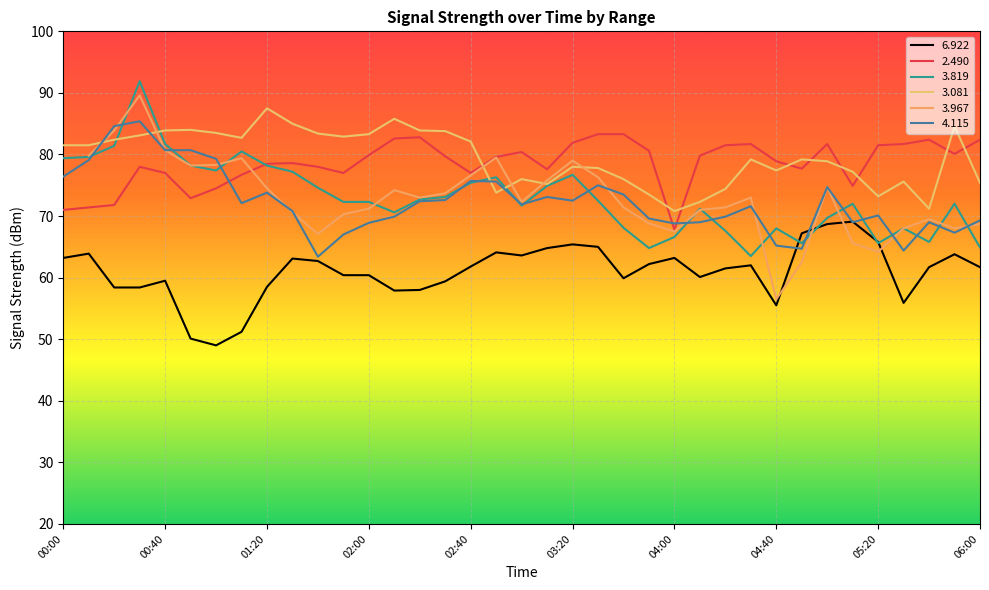

What is the label of the 34th point from the left?

05:30